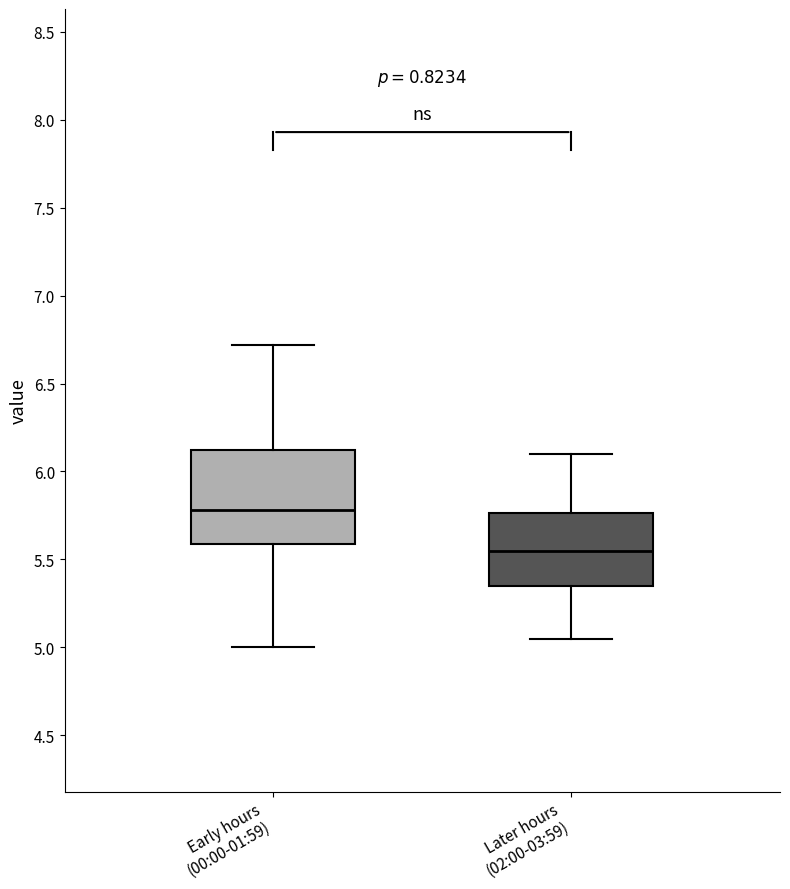

Reading left to right, transcribe this box plot: for each box, give where its median line is, the range the box spans, and where its two whiskers end, as read against the y-axis. The values are not printed on the chart, so give them approximately, as read against the axis.

Early hours (00:00-01:59): median 5.80, box 5.60 to 6.10, whiskers 5.00 to 6.70
Later hours (02:00-03:59): median 5.55, box 5.35 to 5.75, whiskers 5.05 to 6.10